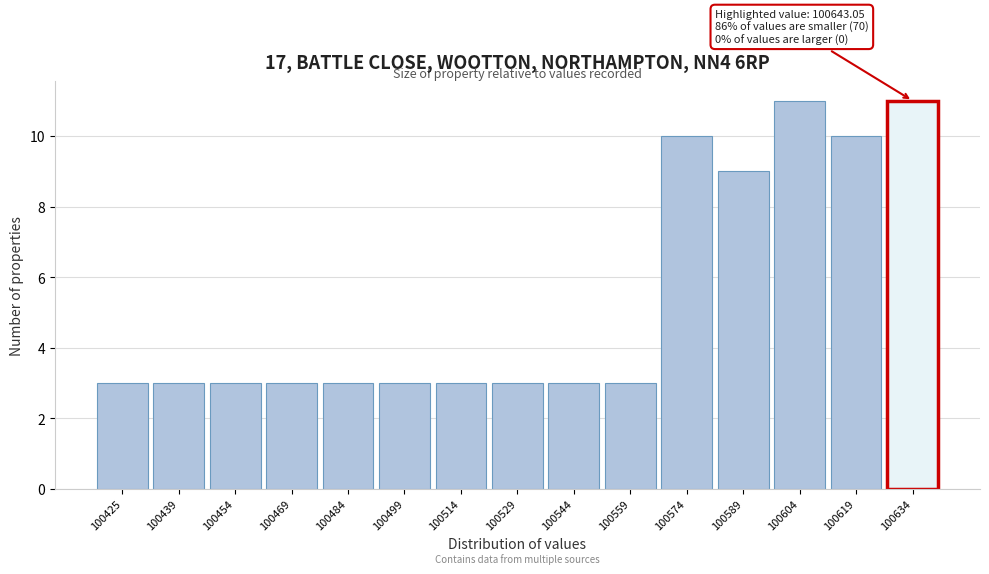

Reading left to right, extract all data points from this chart.

3	3	3	3	3	3	3	3	3	3	10	9	11	10	11